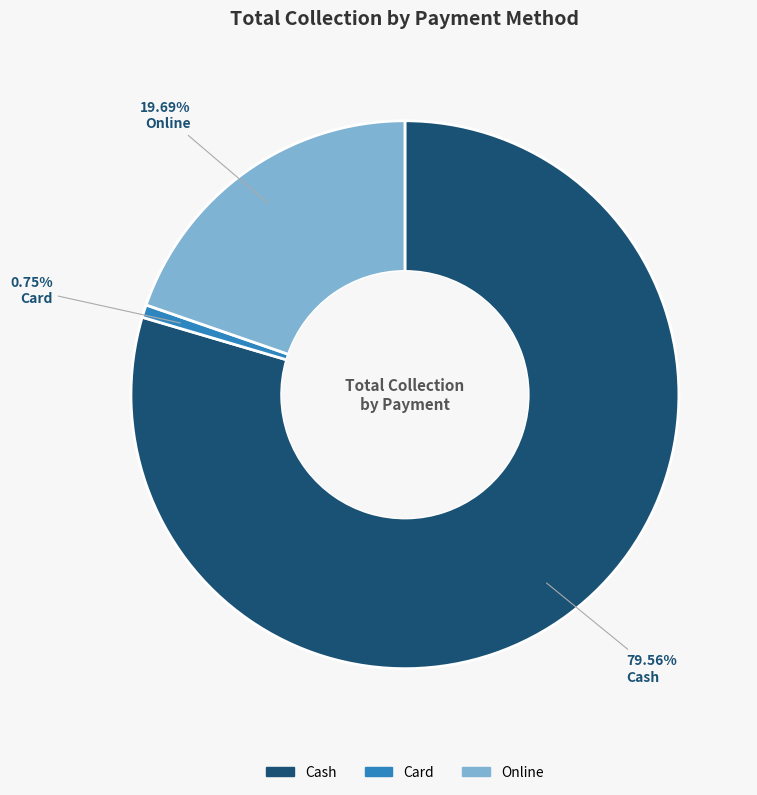

What is the ratio of the value at Cash to the value at Card?

106.3